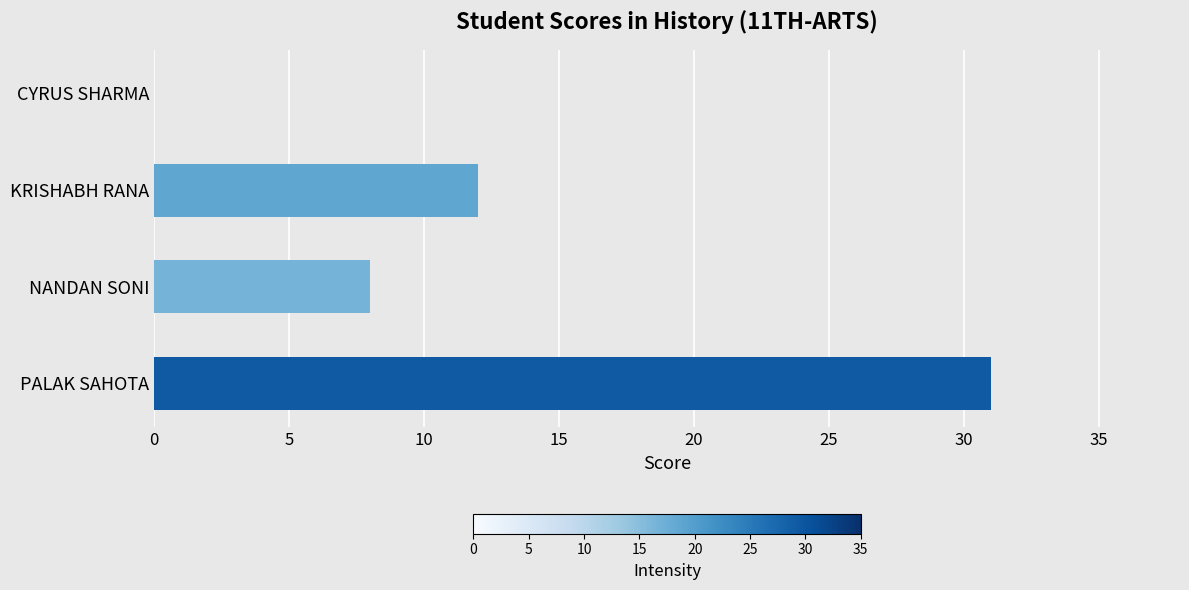

What is the sum of all values?

51